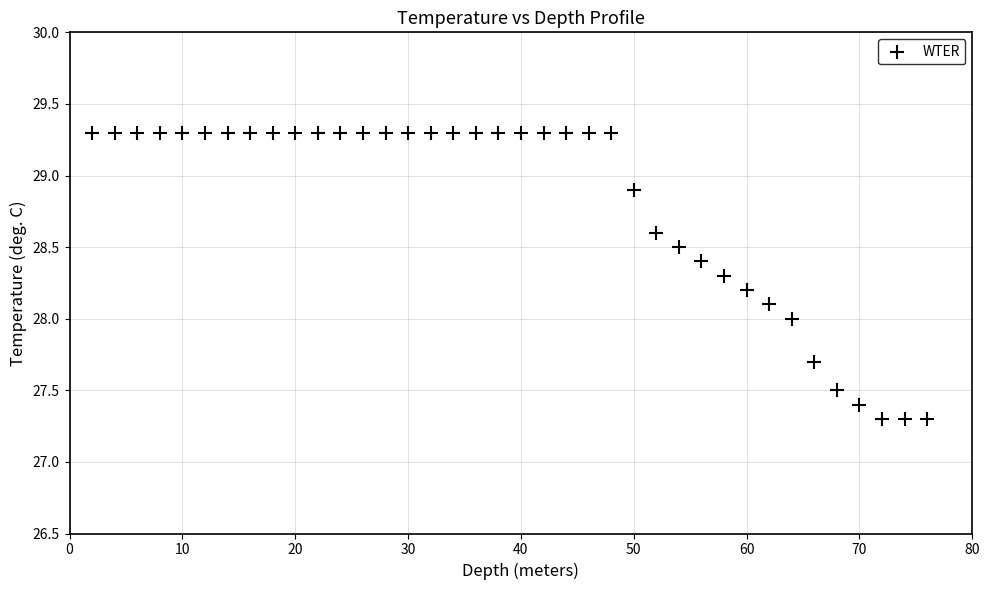

What is the range of X values (max minus min)?

74.0